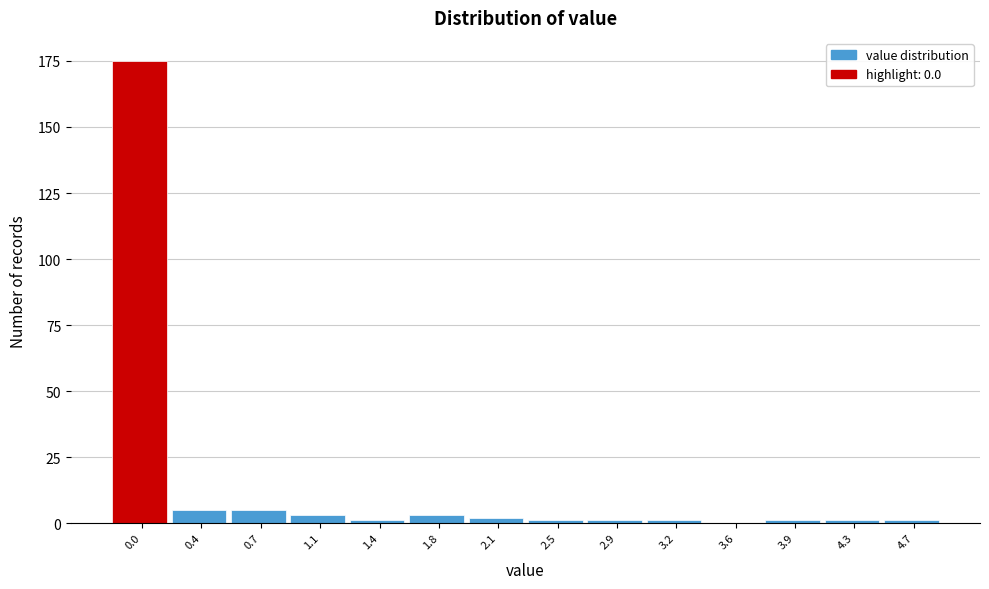

Reading right to left, transcribe all the data shown in this chart.

4.7=1	4.3=1	3.9=1	3.6=0	3.2=1	2.9=1	2.5=1	2.1=2	1.8=3	1.4=1	1.1=3	0.7=5	0.4=5	0.0=175